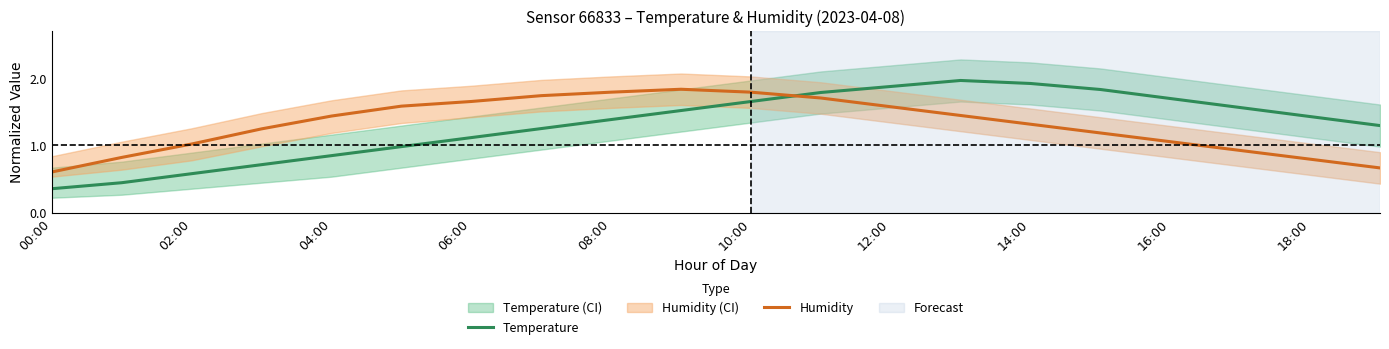

Which label corresponds to the largest value in the chart?

13